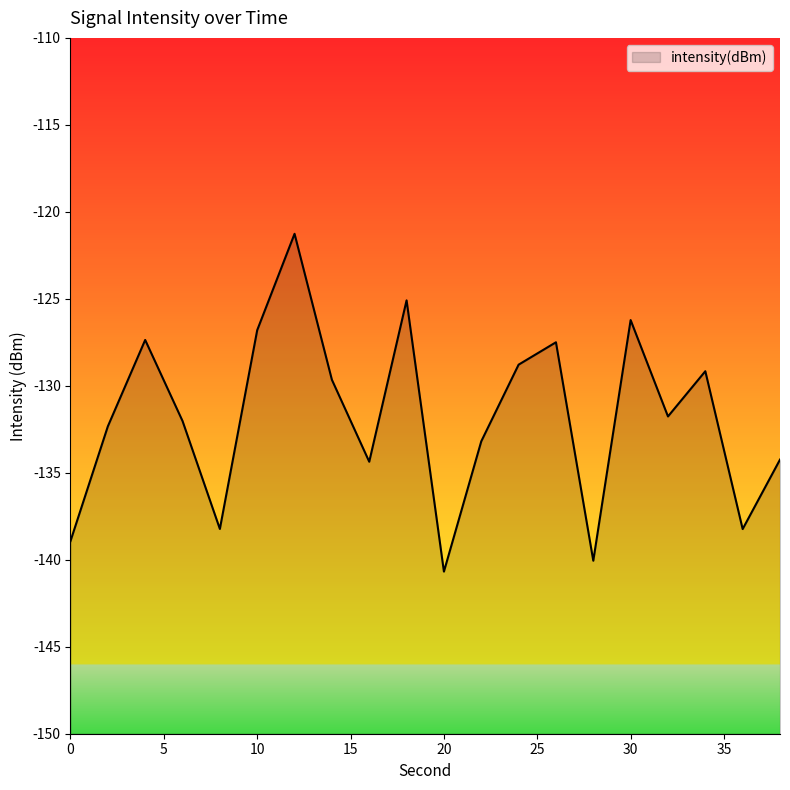

The chart shows a value of -32.7 at 26. True or false?

False